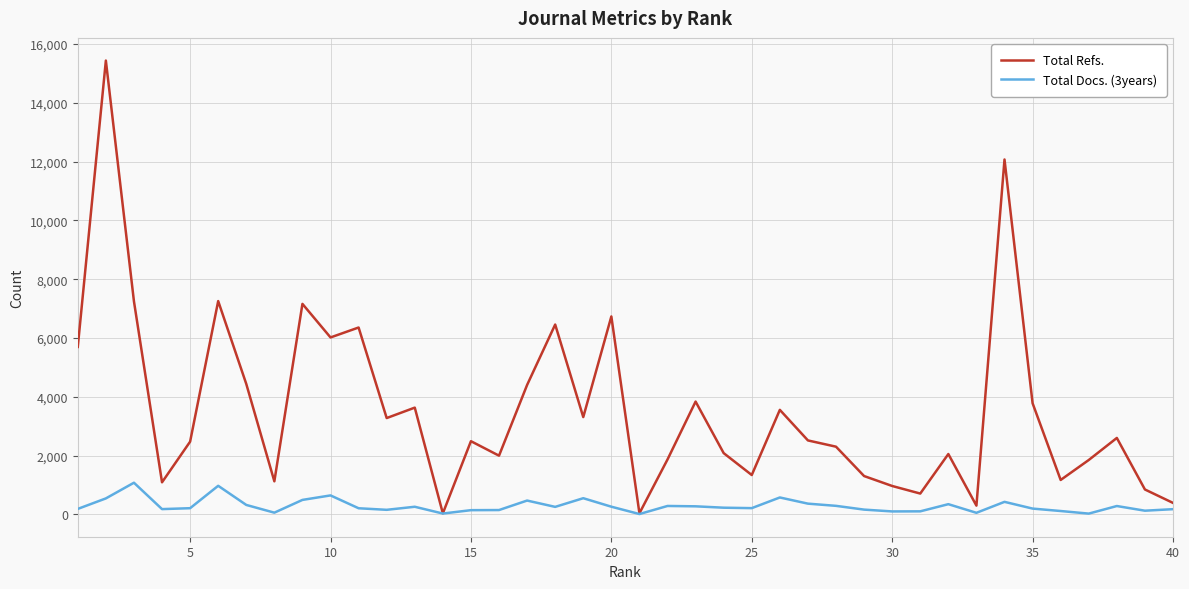

In Total Docs. (3years), how many points are higher than both neighbors (excluding endpoints)?

11